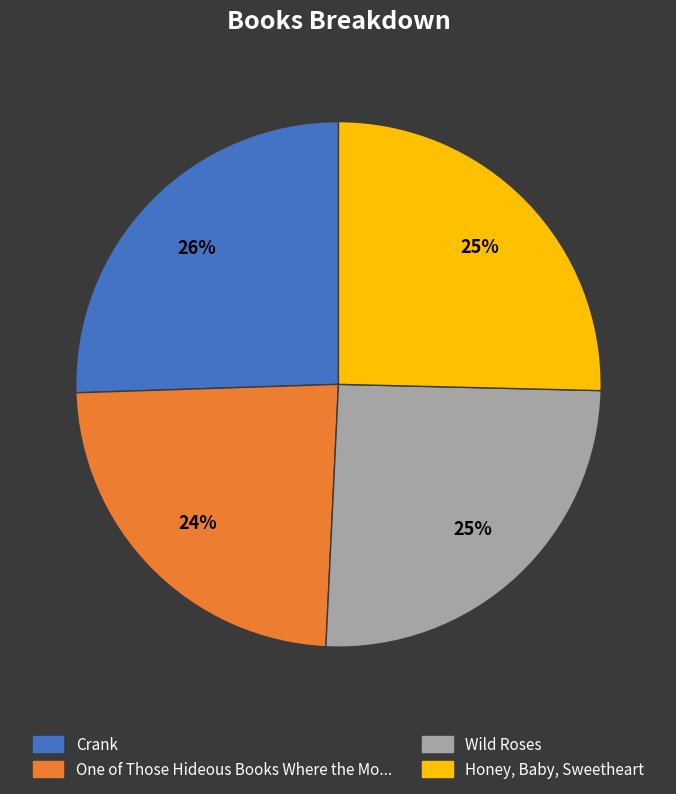

Does any single category account for the majority?

No